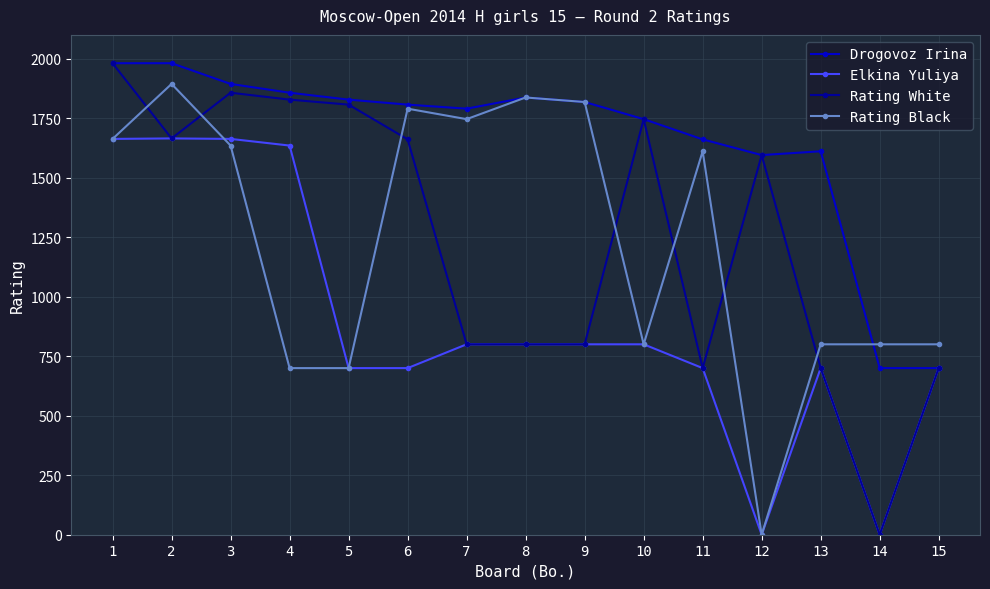

What is the highest value of the Rating White series?

1981